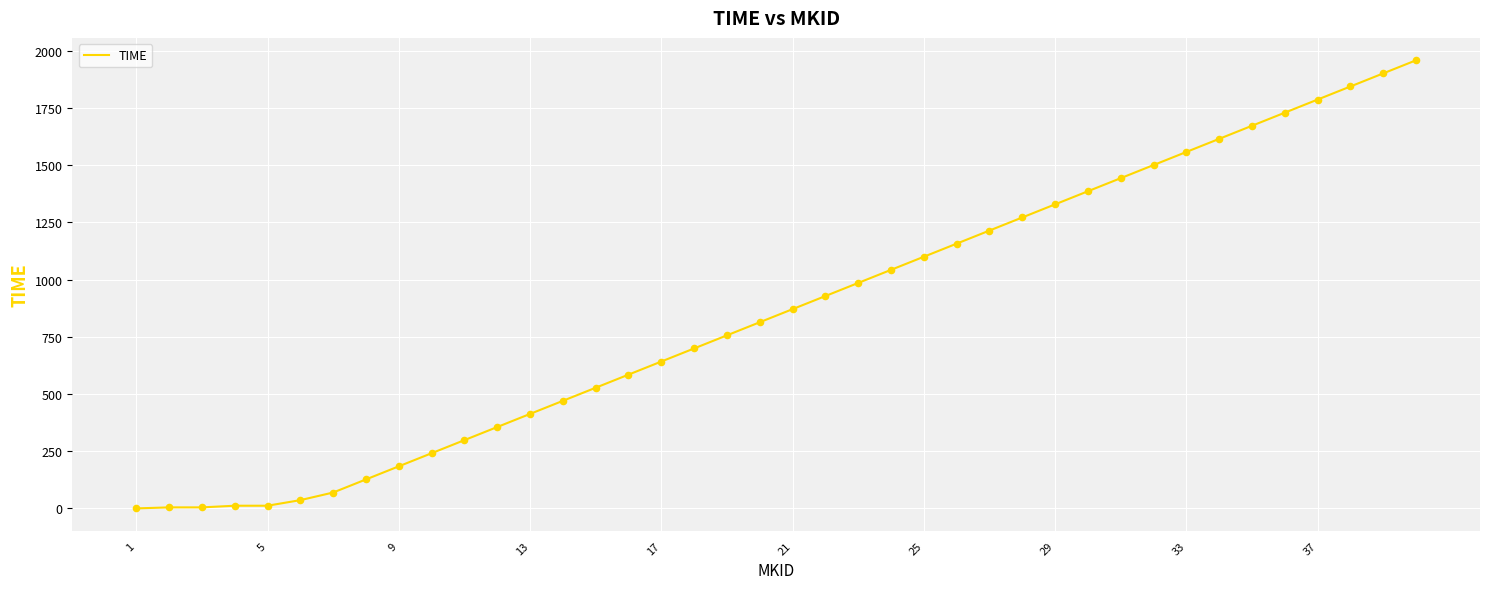

What is the greatest value displayed?

1958.5